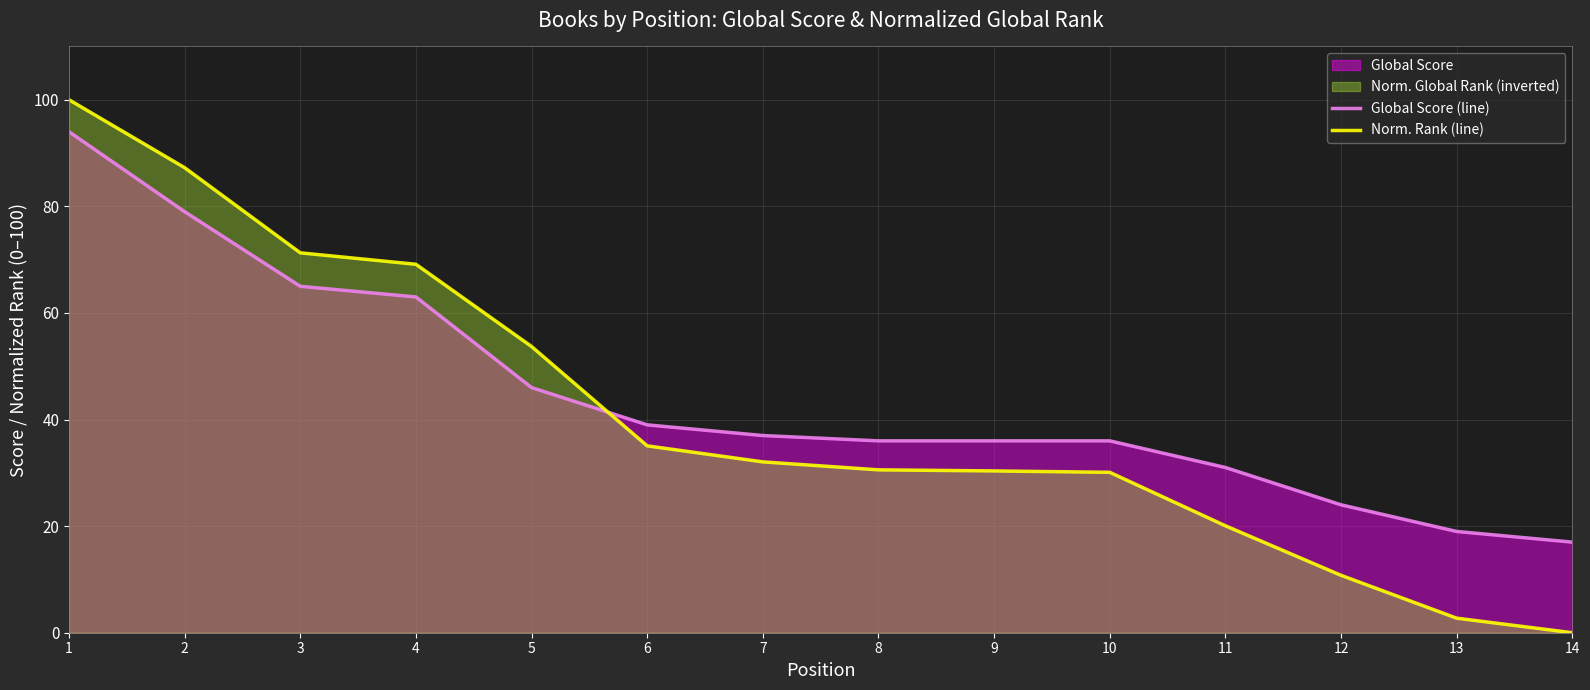

Rank the series by their average value, from highest to lowest.

Global Score (line), Norm. Rank (line)